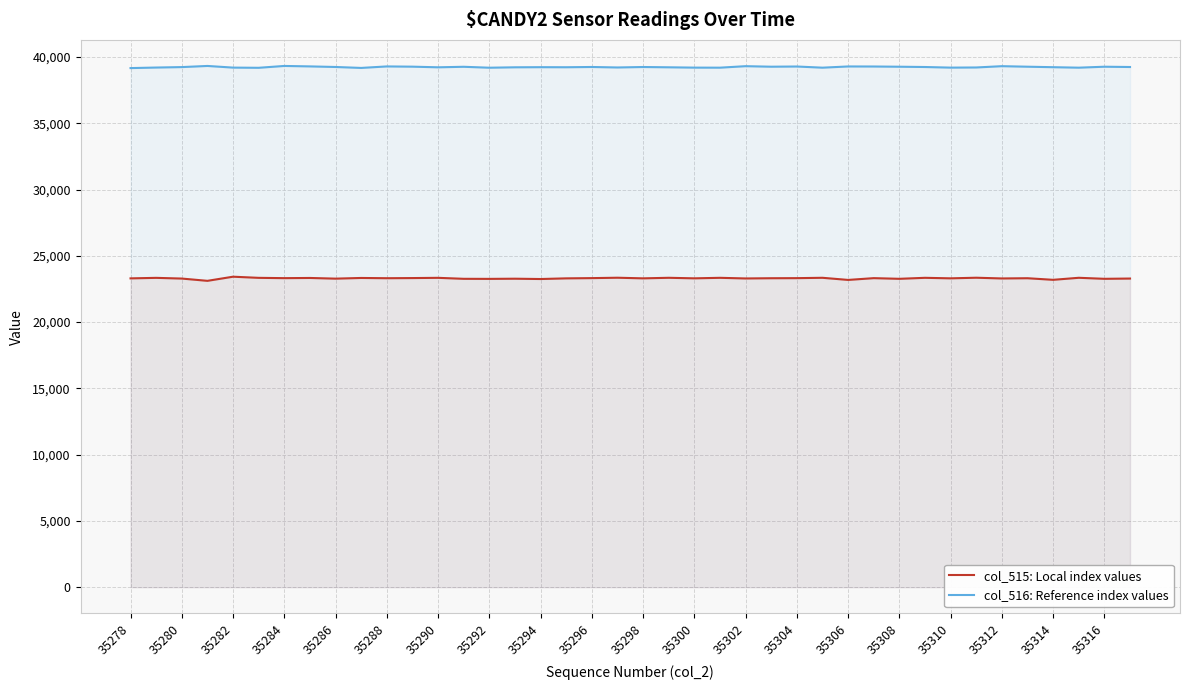

How many interior local peaks does the col_515: Local index values series have?

15